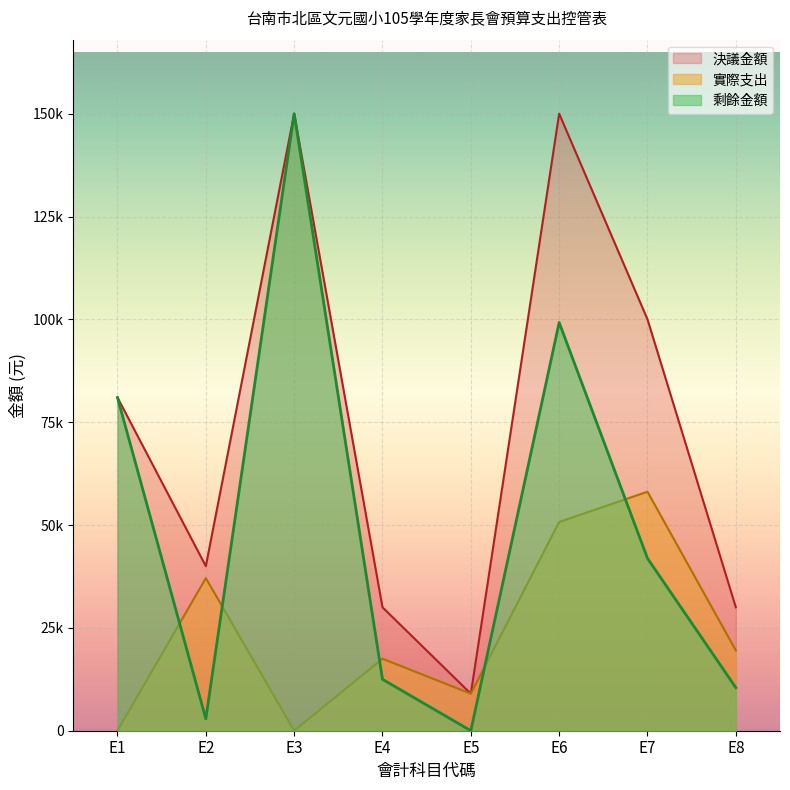

What is the change in value from E1 to E8?

-70530